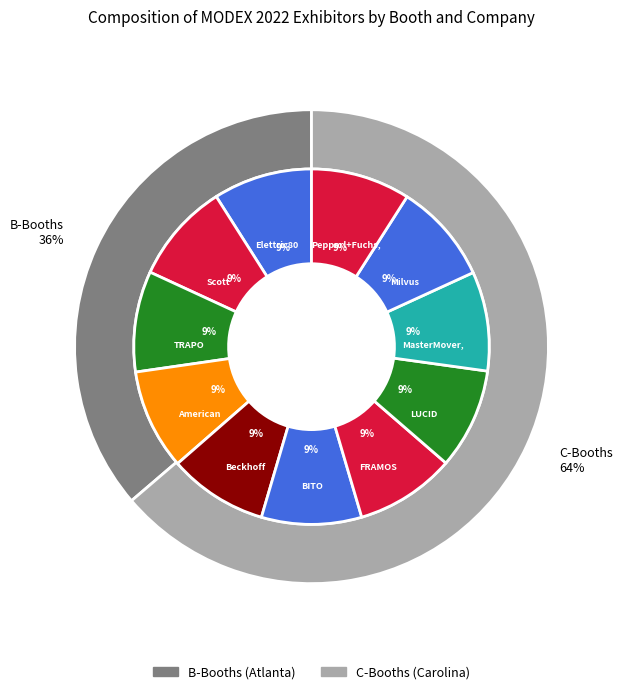

What portion of the pie excludes LUCID Vision Labs, Inc.?

90.8%